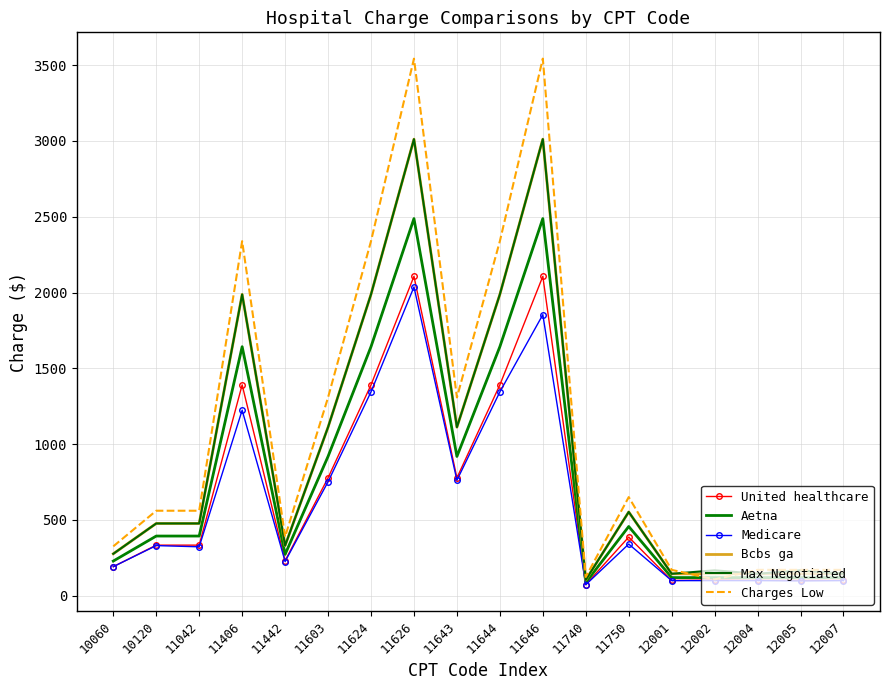

Between which two adjacent categories do Charges Low and Aetna first intersect?

12001 and 12002